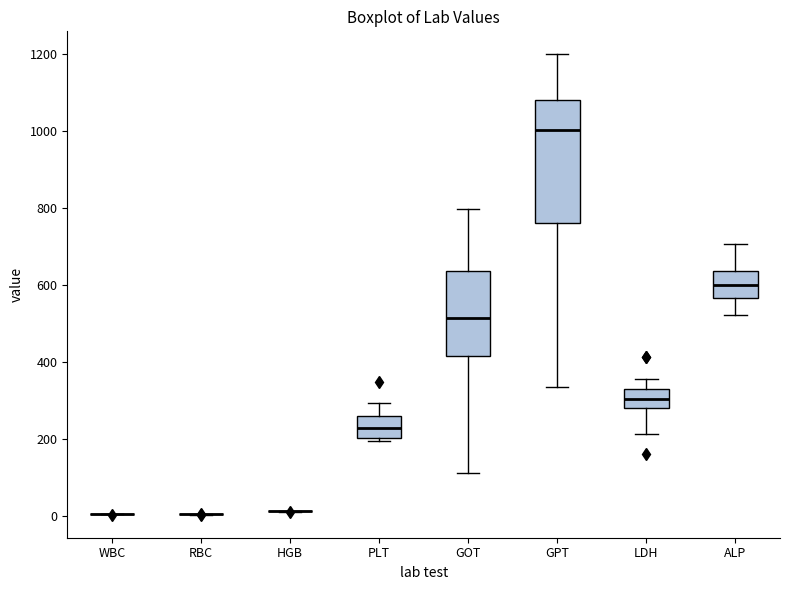

Comparing the boxes themselves (not the whiskers), which one is the tallest?

GPT